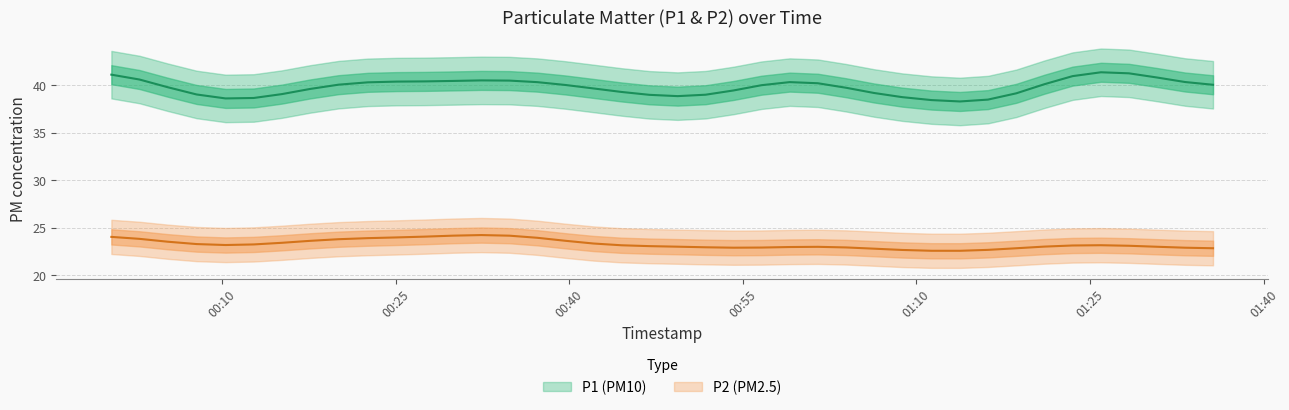

At 2022-11-02T00:59:03, list the series in order from smallest to largest.

P2, P1